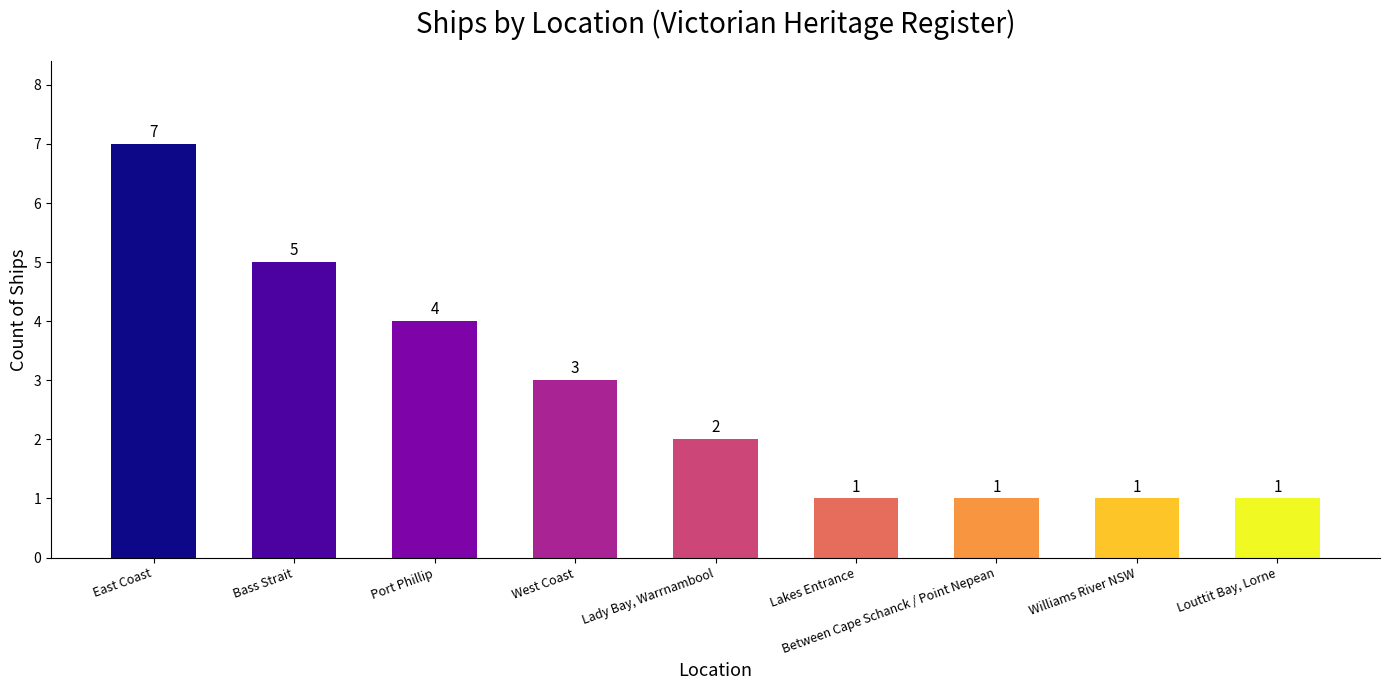

What is the label of the 5th bar from the left?

Lady Bay, Warrnambool